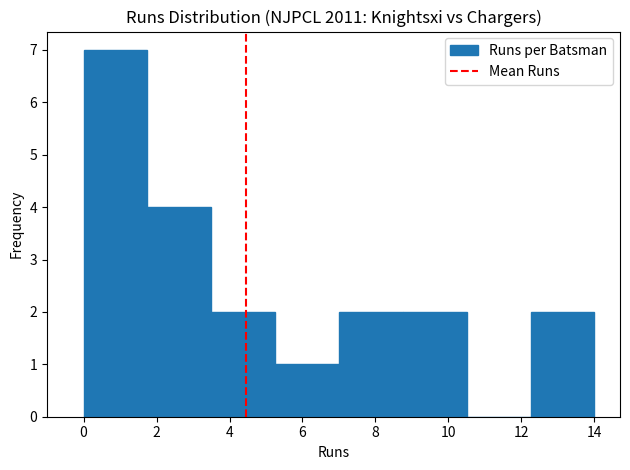

Reading left to right, transcribe this chart: for each bar, give the range it covers on the x-axis and its height. Neither the bar edges nor the heights are printed on the chart, so give them approximately, as read against the axes.

0.00 to 1.75: 7
1.75 to 3.50: 4
3.50 to 5.25: 2
5.25 to 7.00: 1
7.00 to 8.75: 2
8.75 to 10.50: 2
10.50 to 12.25: 0
12.25 to 14.00: 2